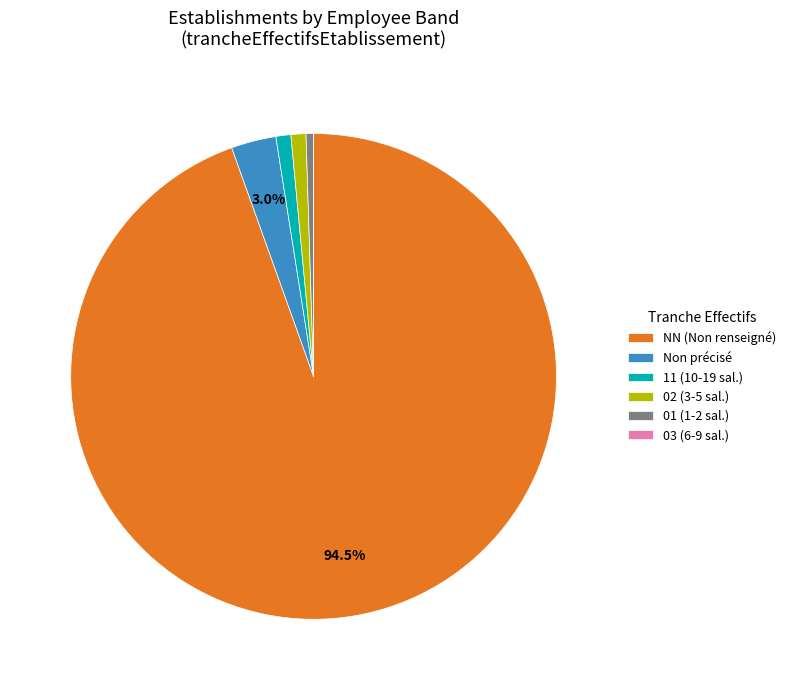

Between 01 (1-2 sal.) and Non précisé, which is larger?

Non précisé